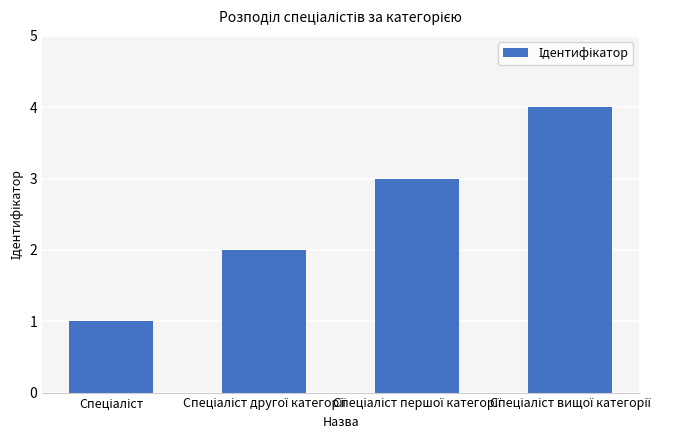

What is the difference between the maximum and minimum values?

3